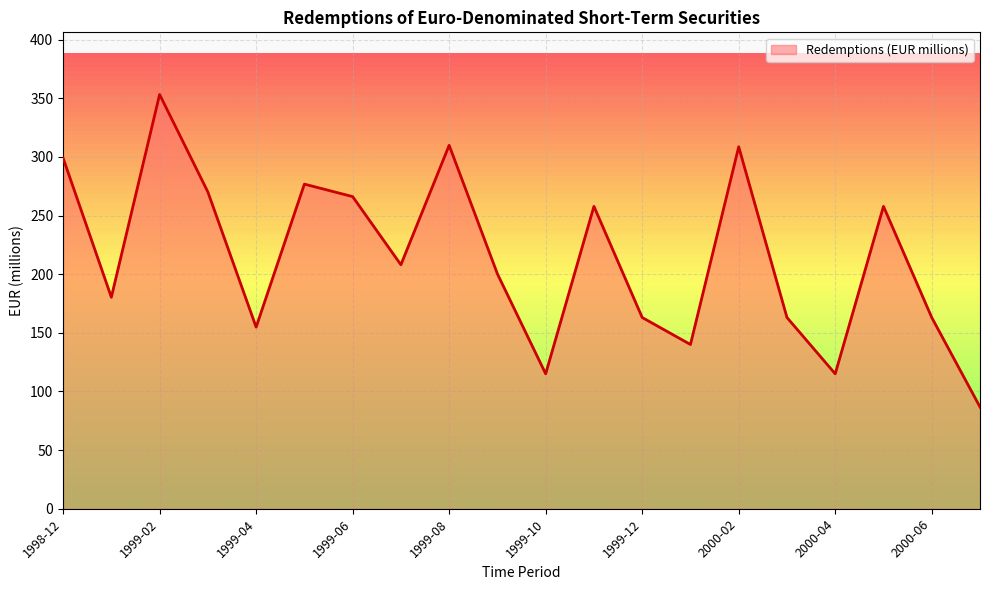

What is the difference between the maximum and minimum values?

266.5